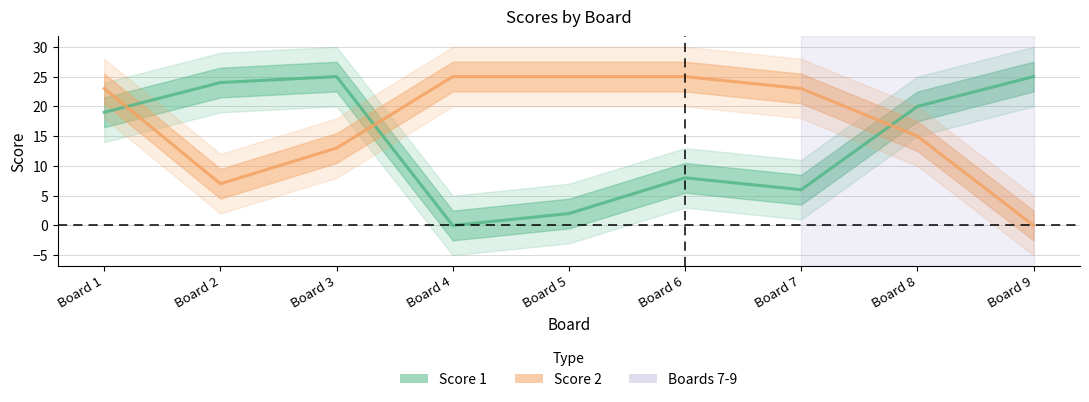

What is the maximum value for Score 1?

25